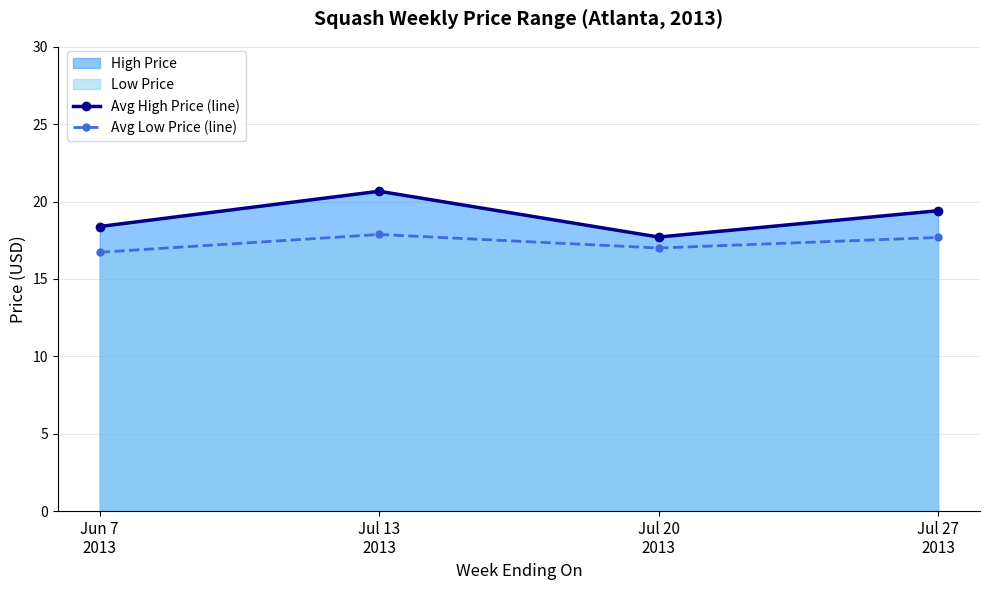

True or false: Avg High Price (line) and Avg Low Price (line) cross at least once.

False